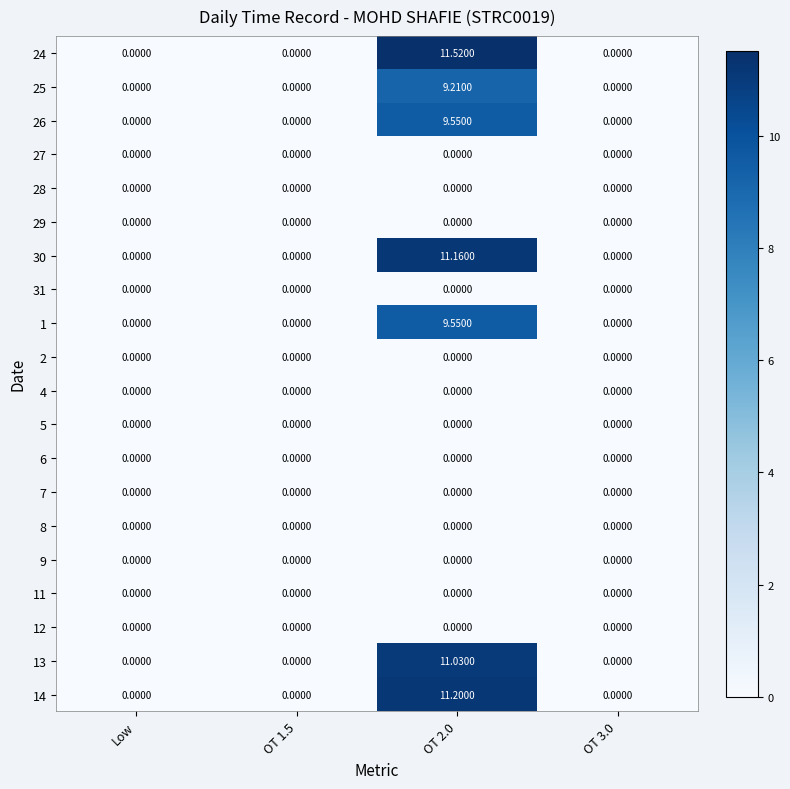

At how many categories does at least one series exceed 8?

1